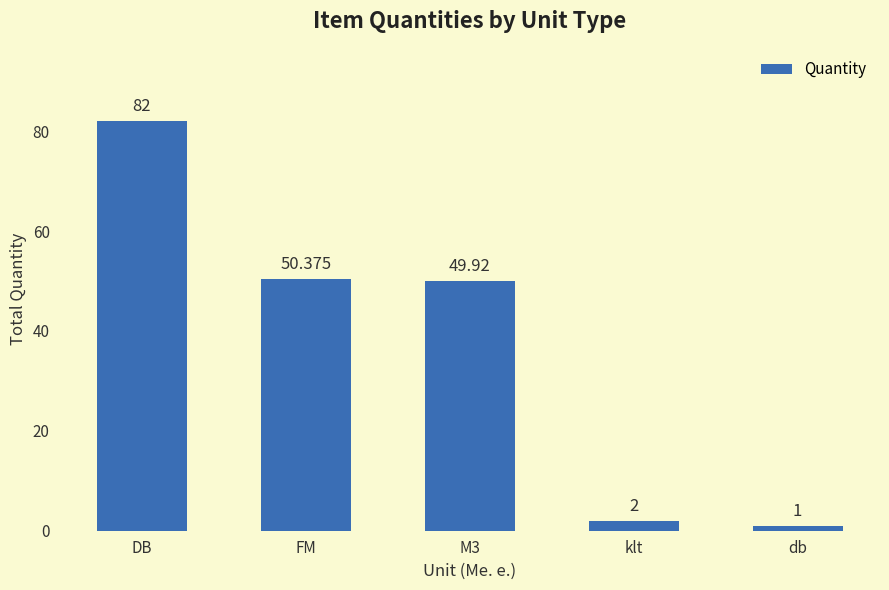

Are the bars grouped side by side (vs. stacked)?

No